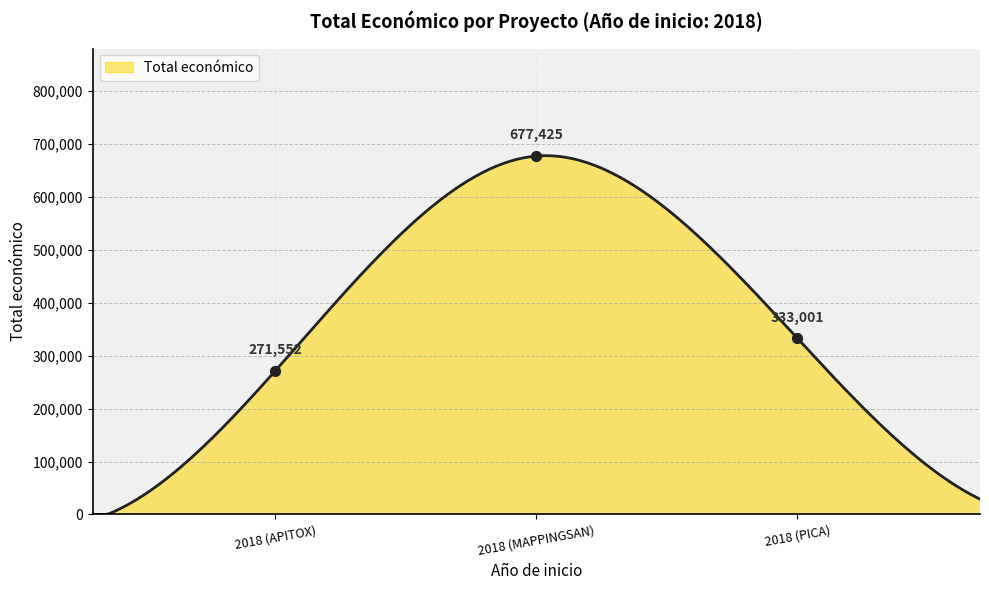

What is the change in value from 2018 (APITOX) to 2018 (MAPPINGSAN)?

+405873